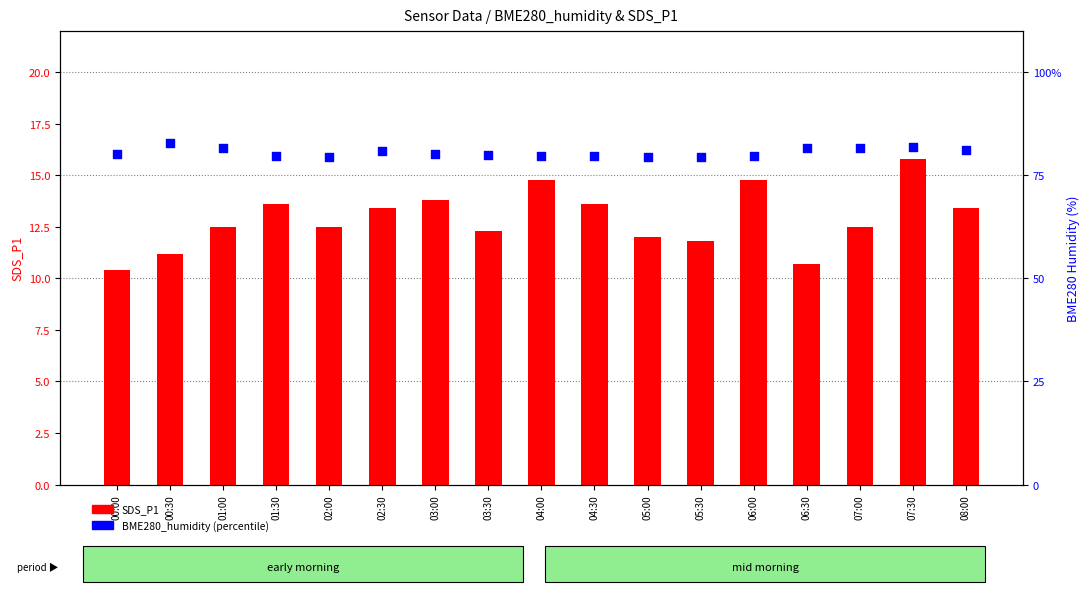

Which series contains the highest Y value?

BME280_humidity